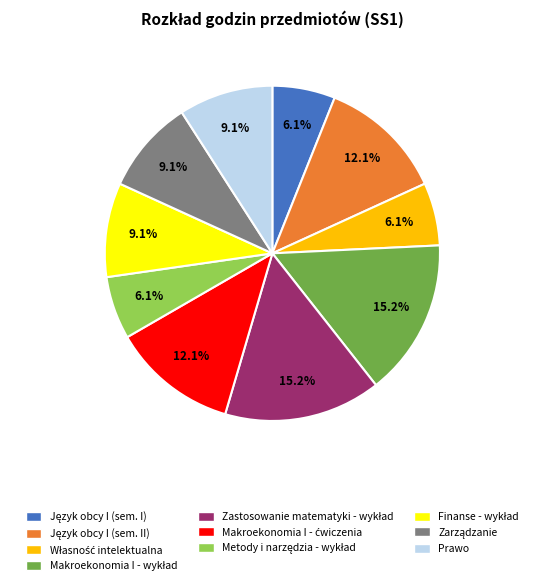

Is there any slice that represents more than half of the pie?

No